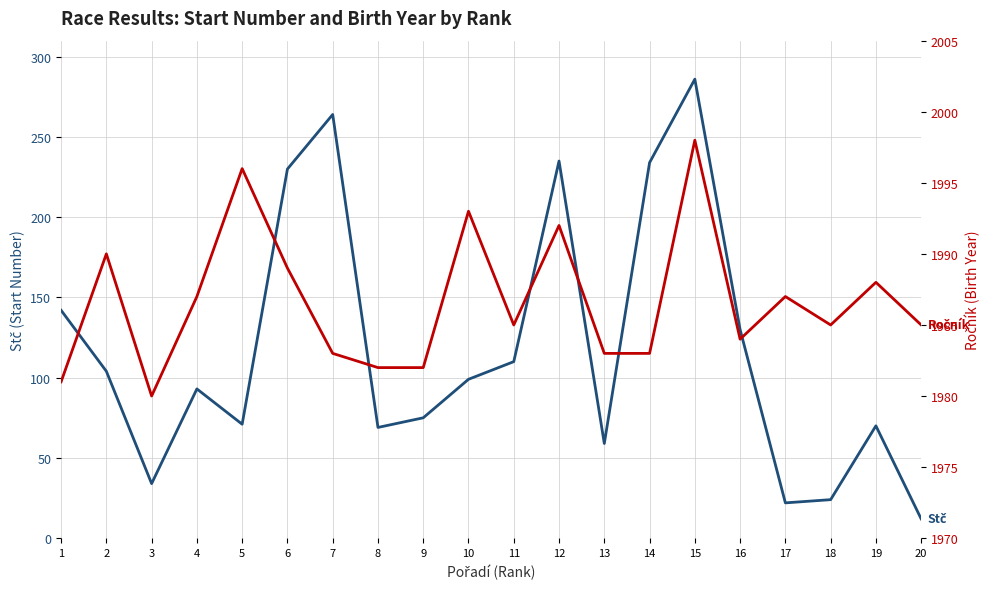

How many distinct data groups are displayed?

2